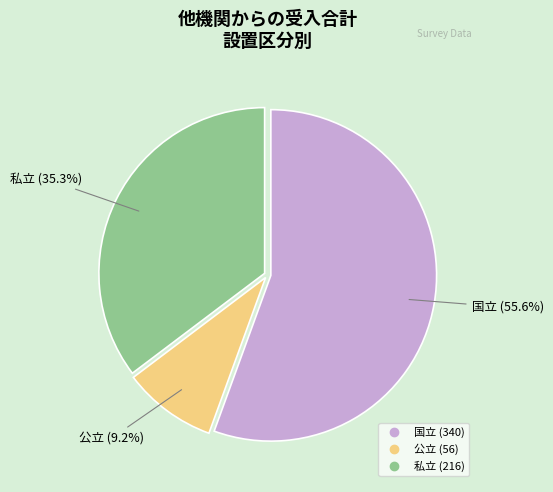

How many slices are in this pie chart?

3